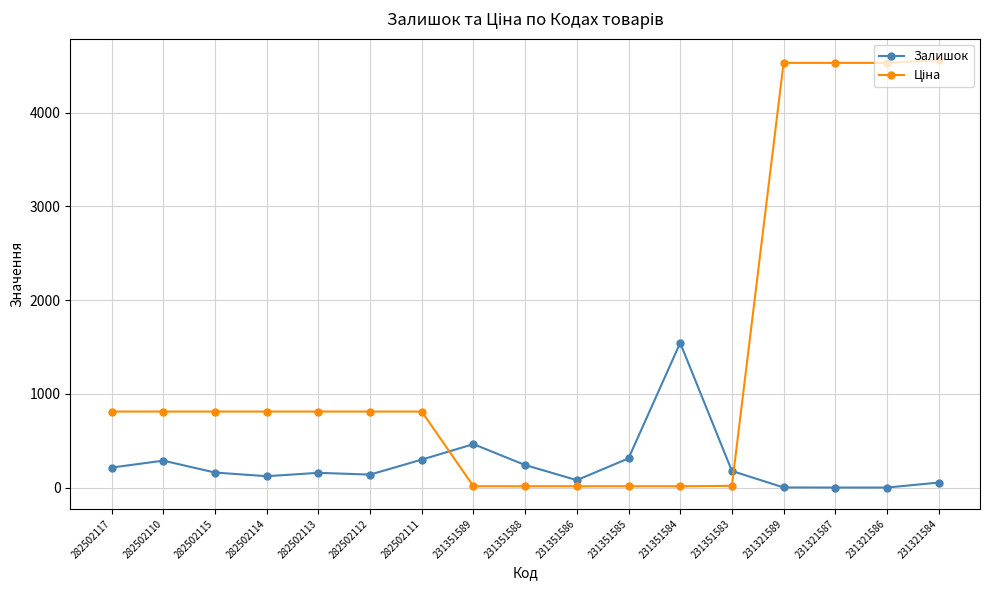

The value of Залишок at 231351588 is 242.0. True or false?

True